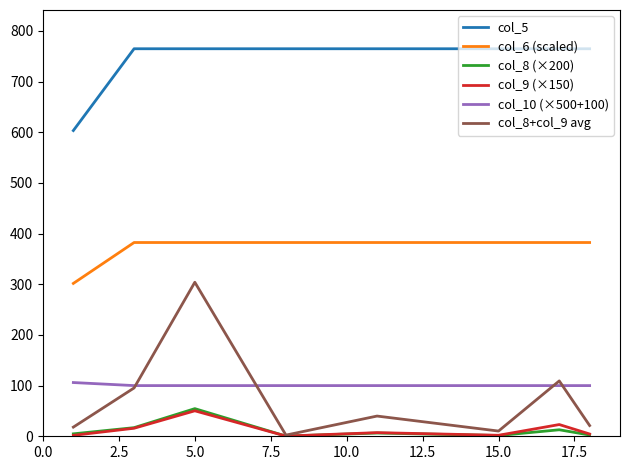

What is the highest value of the col_6 (scaled) series?

382.3